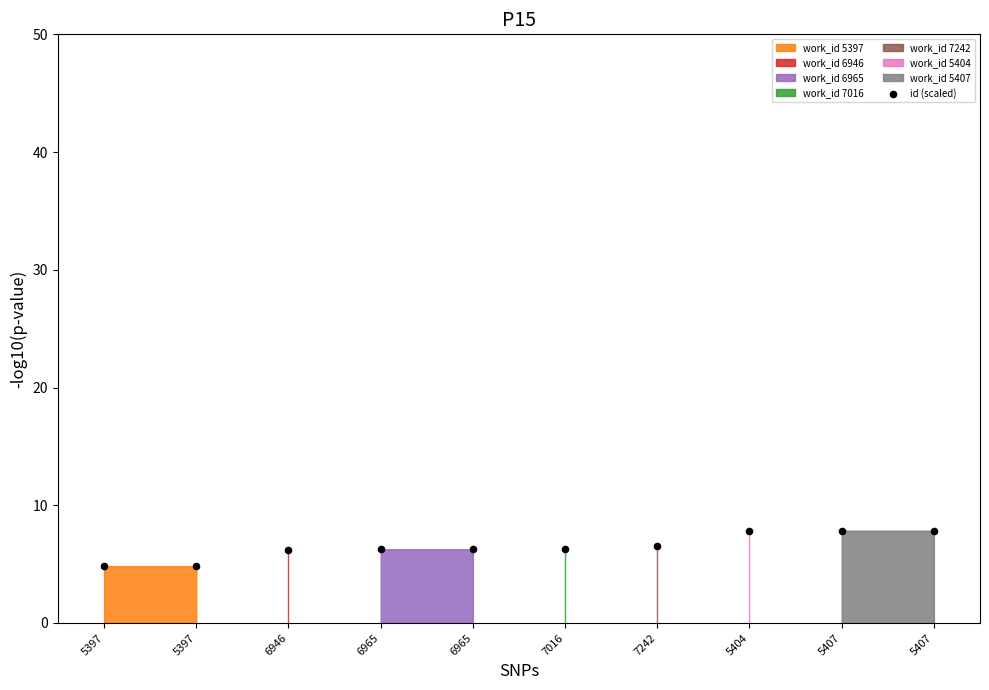

What is the range of Y values (max minus min)?

3.0